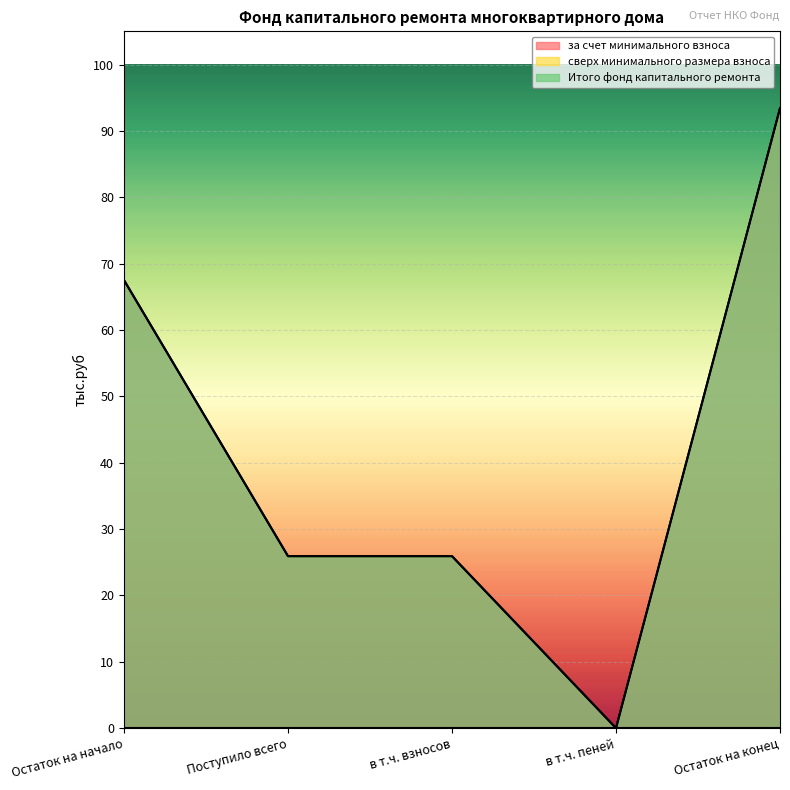

True or false: Итого фонд капитального ремонта and за счет минимального взноса cross at least once.

False